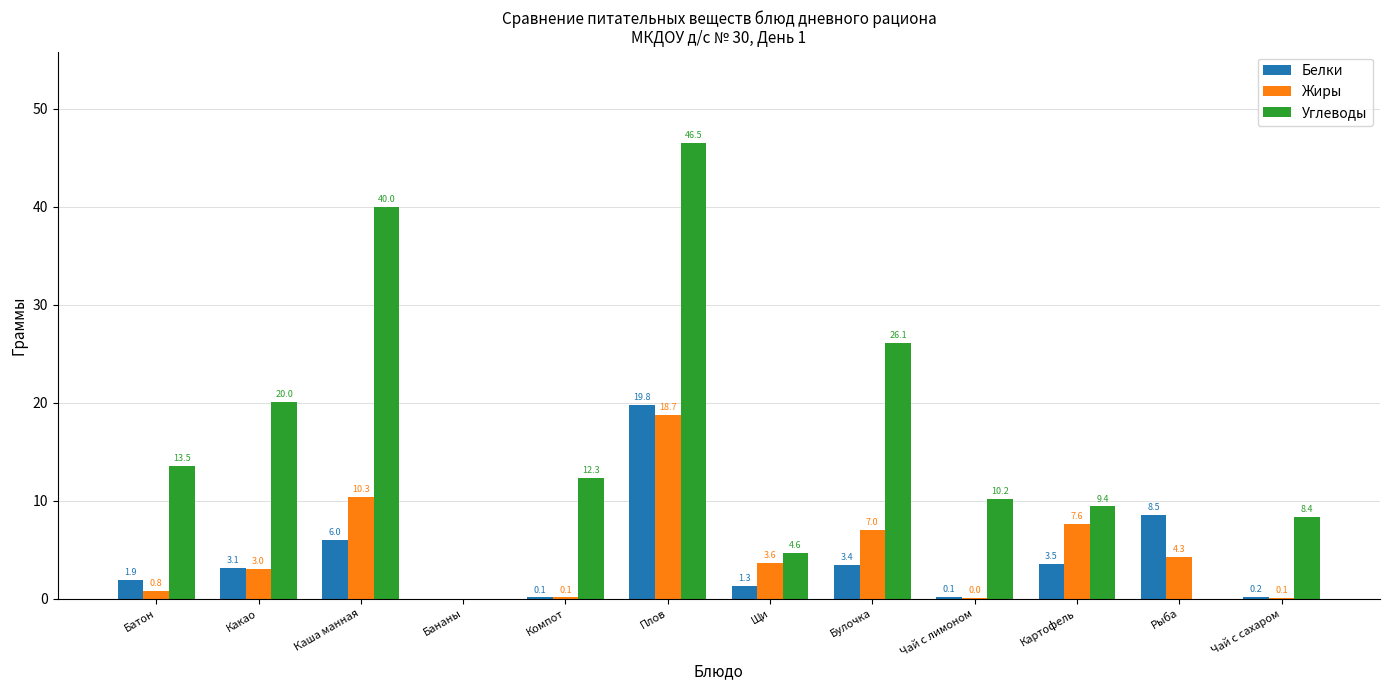

Which label corresponds to the largest value in the chart?

Плов